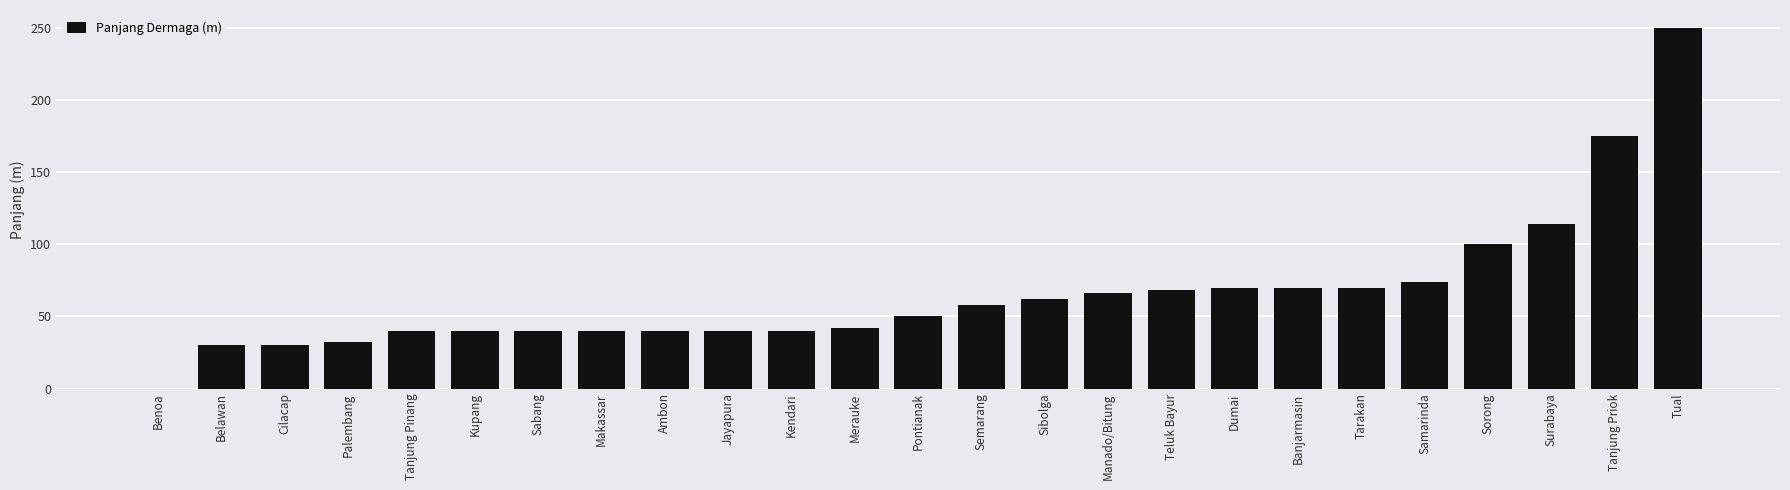

Which category has the highest value across all series?

Tual